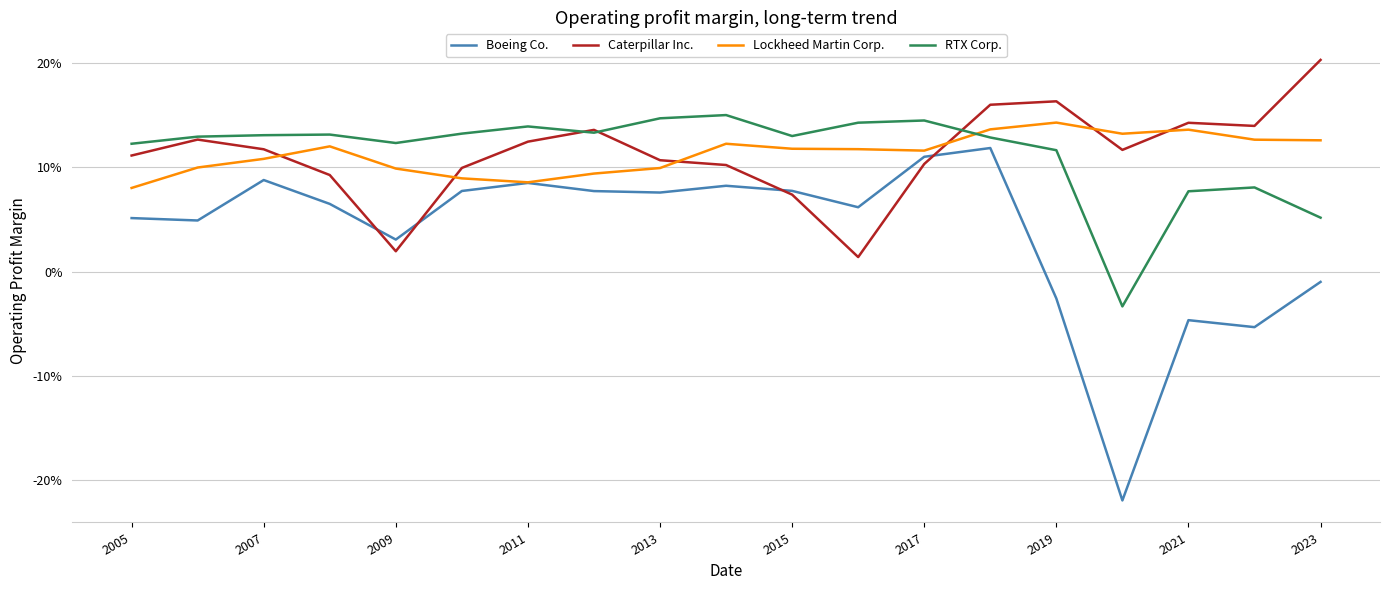

Which series ends up on top after the final intersection of Lockheed Martin Corp. and Caterpillar Inc.?

Caterpillar Inc.